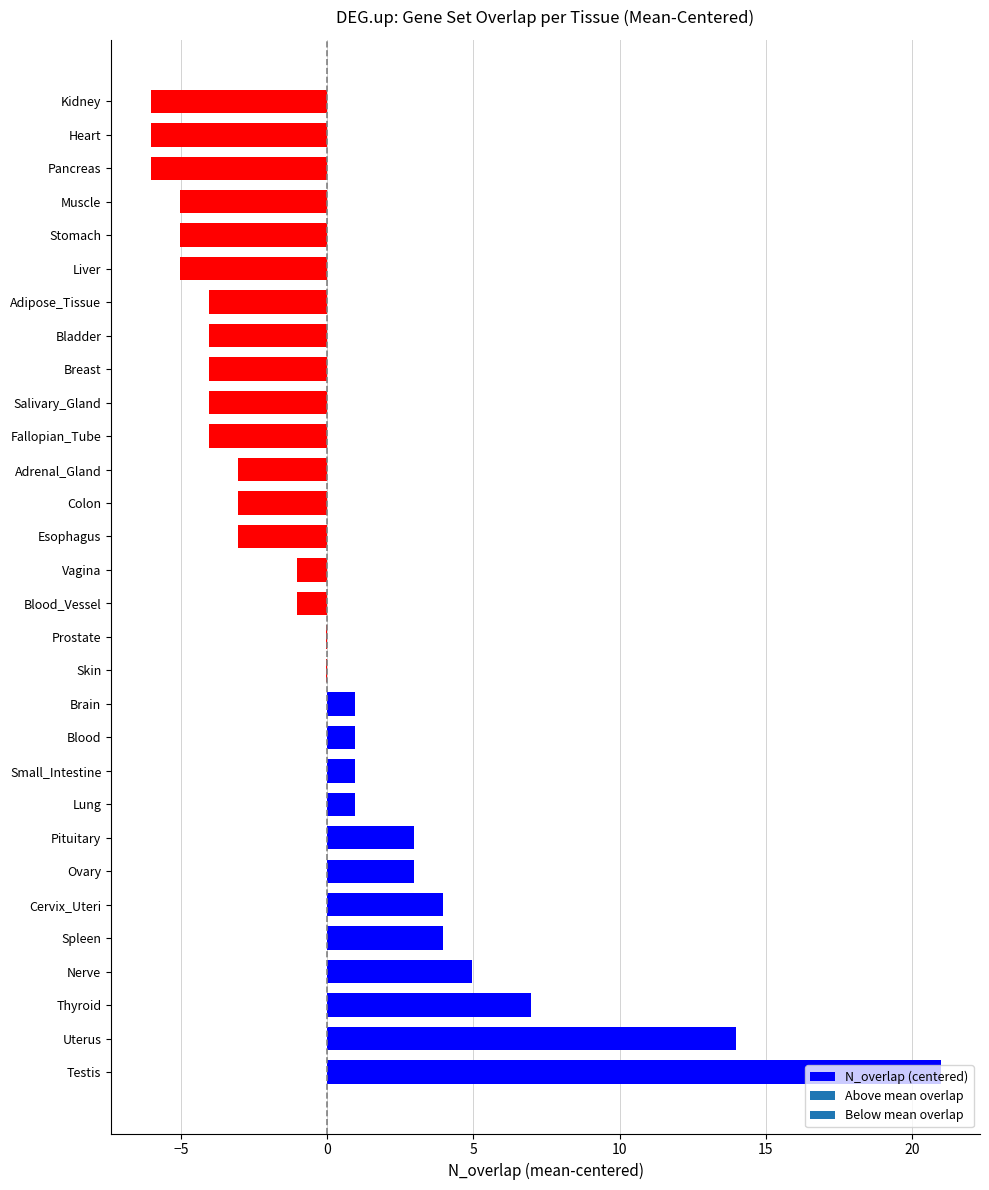

True or false: the data shows -2.5 at Fallopian_Tube.

False